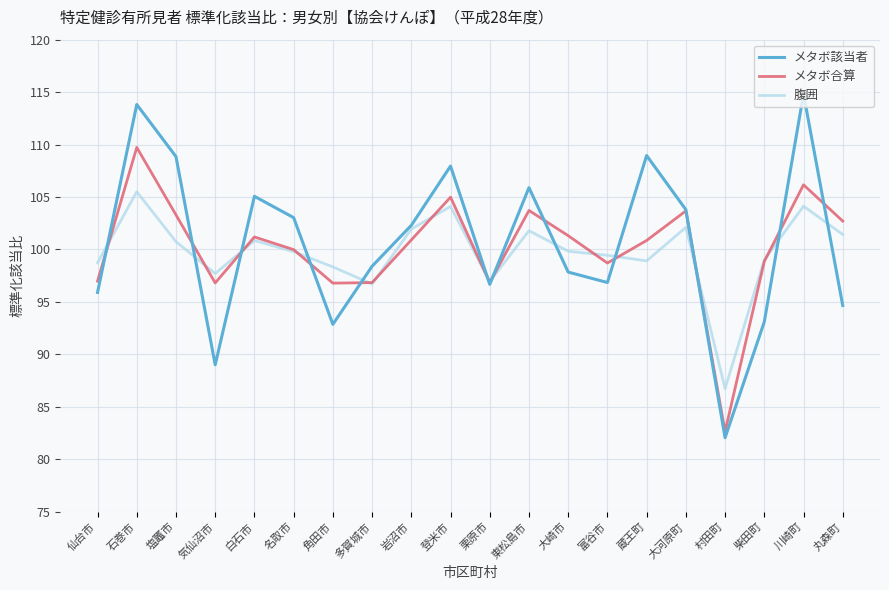

At 富谷市, list the series in order from smallest to largest.

メタボ該当者, メタボ合算, 腹囲